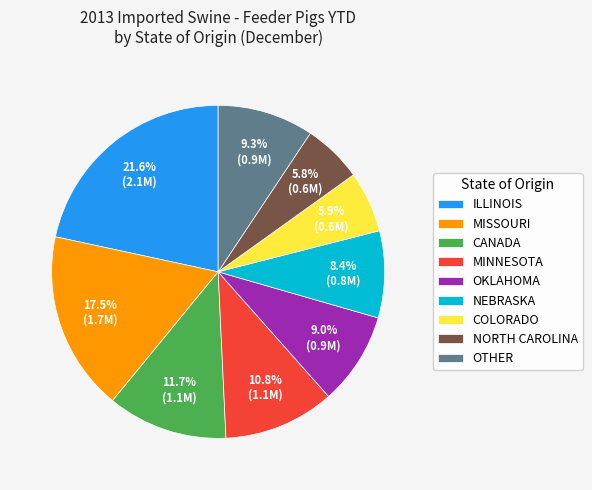

What is the largest slice in the pie chart?

ILLINOIS